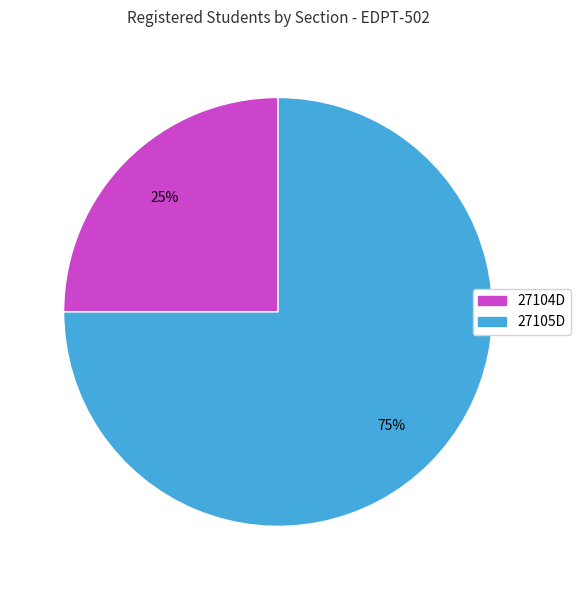

Is the sum of 27104D and 27105D greater than half?

Yes